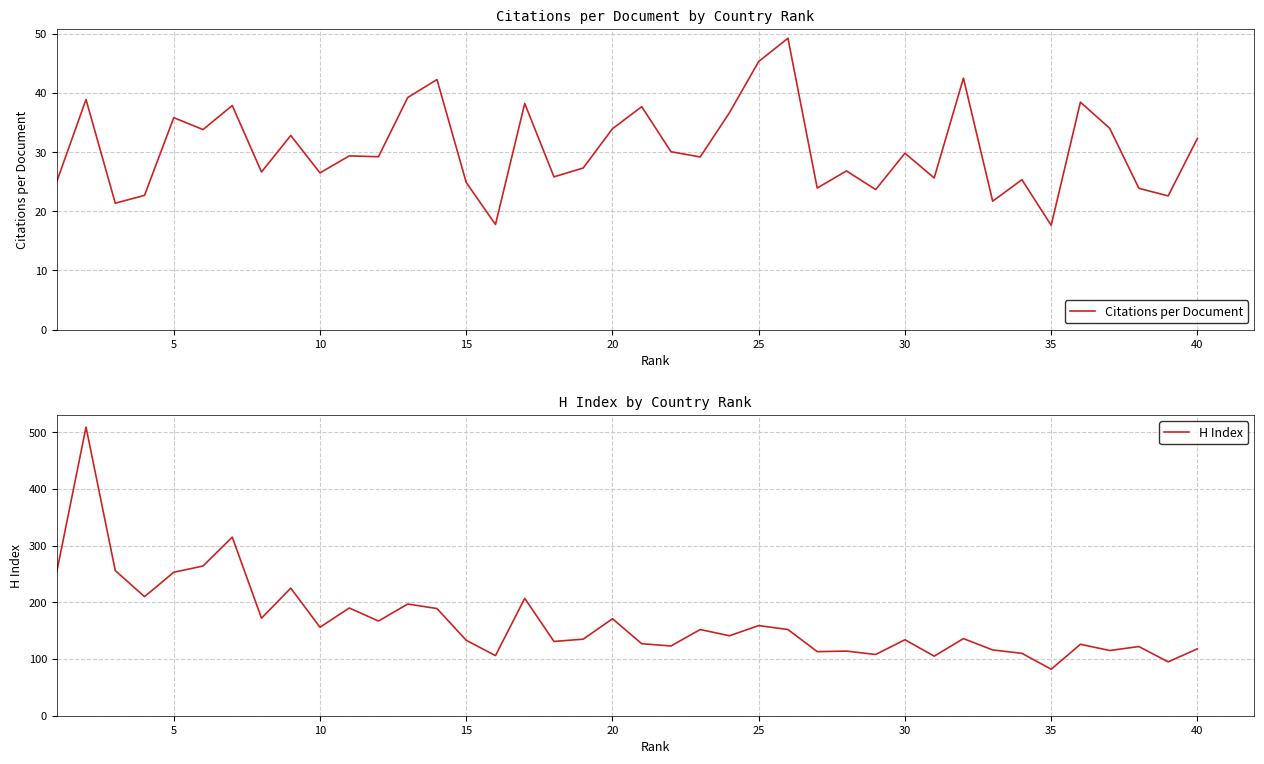

What are all the series names shown in the legend?

Citations per Document, H Index